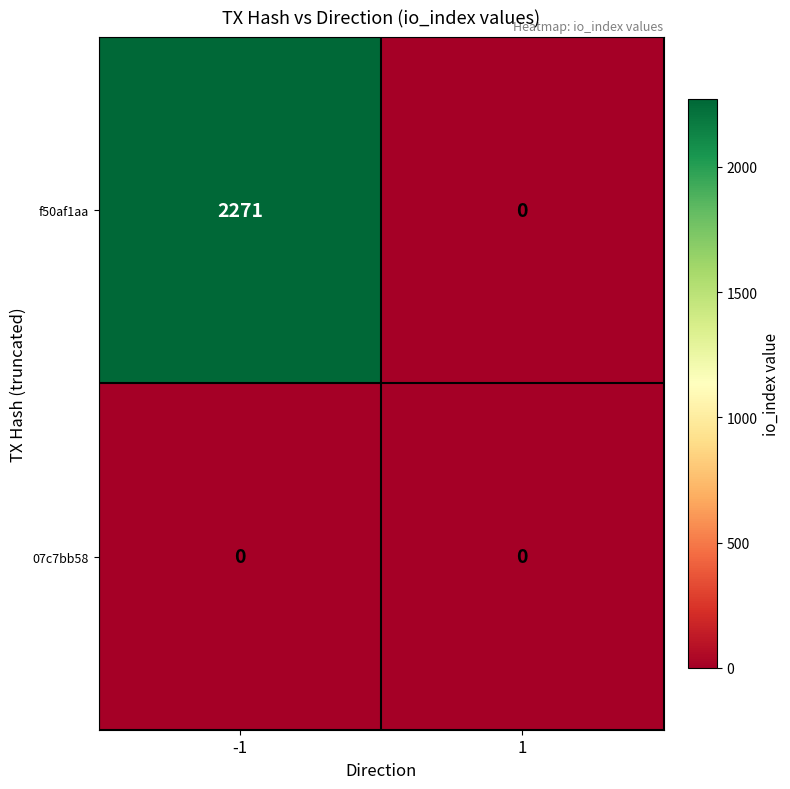

Read the f50af1aa value at -1.

2271